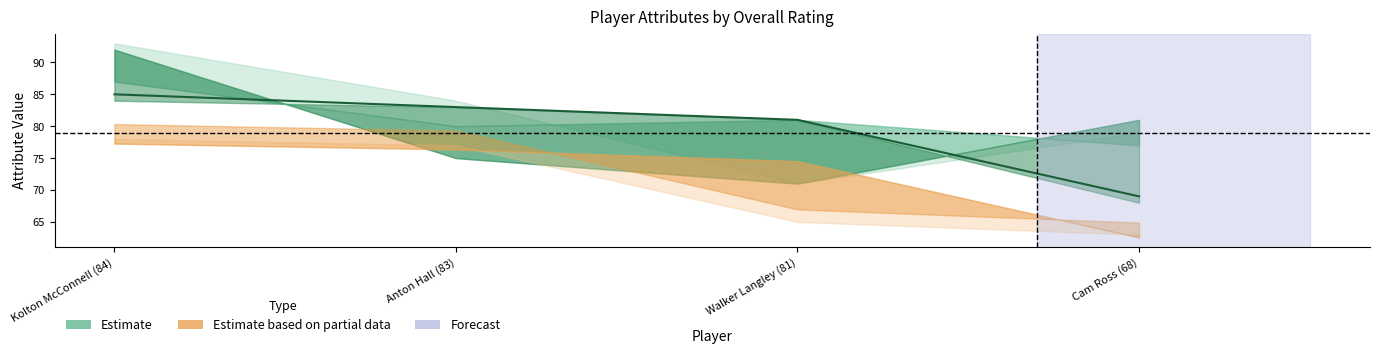

What is the minimum value shown in the chart?

69